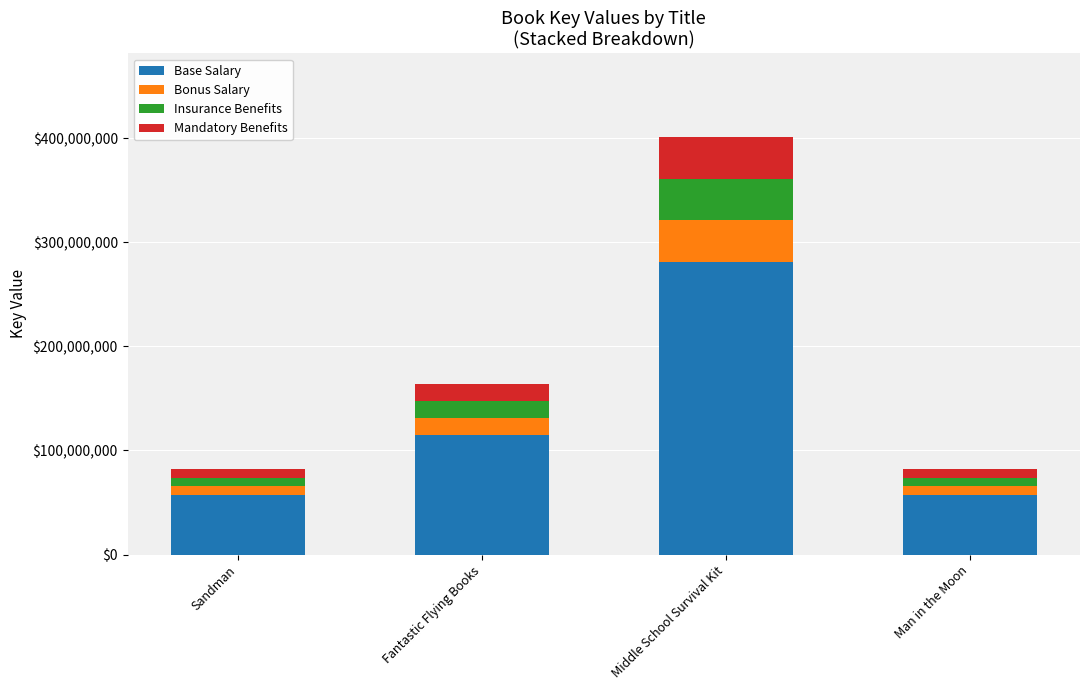

What is the difference between the maximum and minimum values in the Base Salary series?

223578355